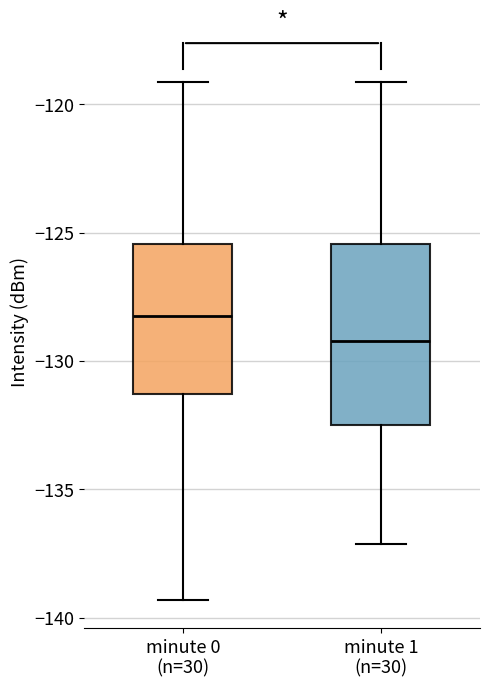

Reading left to right, transcribe this box plot: for each box, give where its median line is, the range the box spans, and where its two whiskers end, as read against the y-axis. The values are not printed on the chart, so give them approximately, as read against the axis.

minute 0 (n=30): median -128.0, box -131.5 to -125.5, whiskers -139.5 to -119.0
minute 1 (n=30): median -129.0, box -132.5 to -125.5, whiskers -137.0 to -119.0